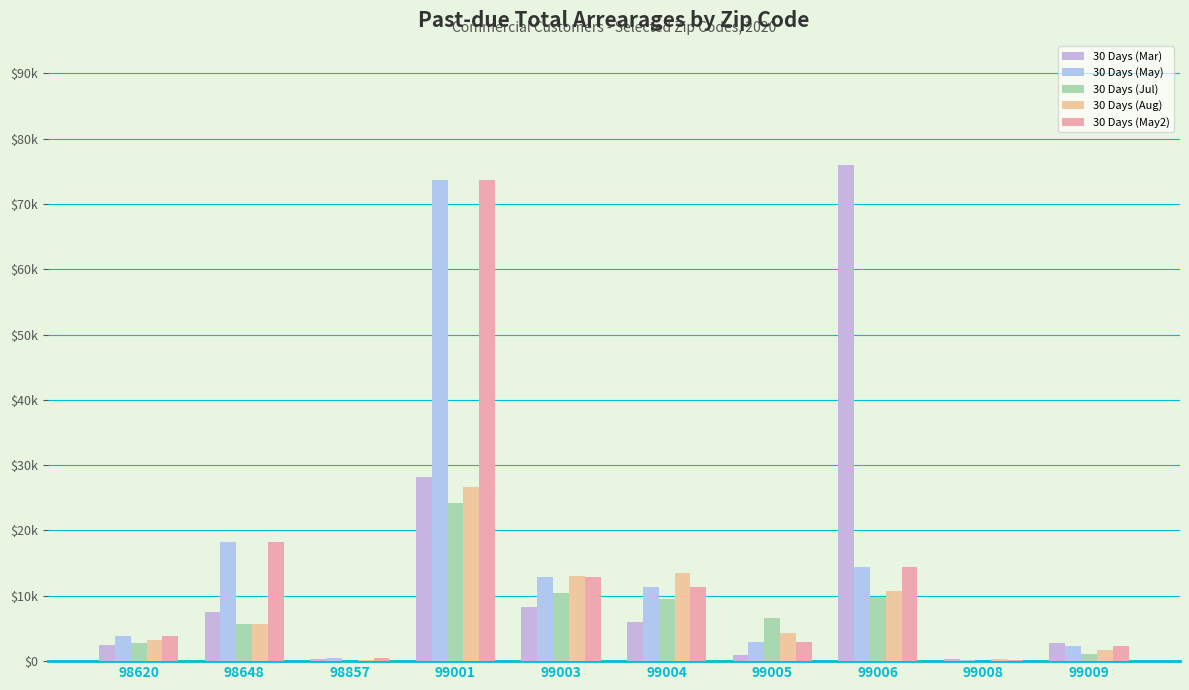

What is the sum of the 30 Days (May) values at 99008 and 98648?

18373.9